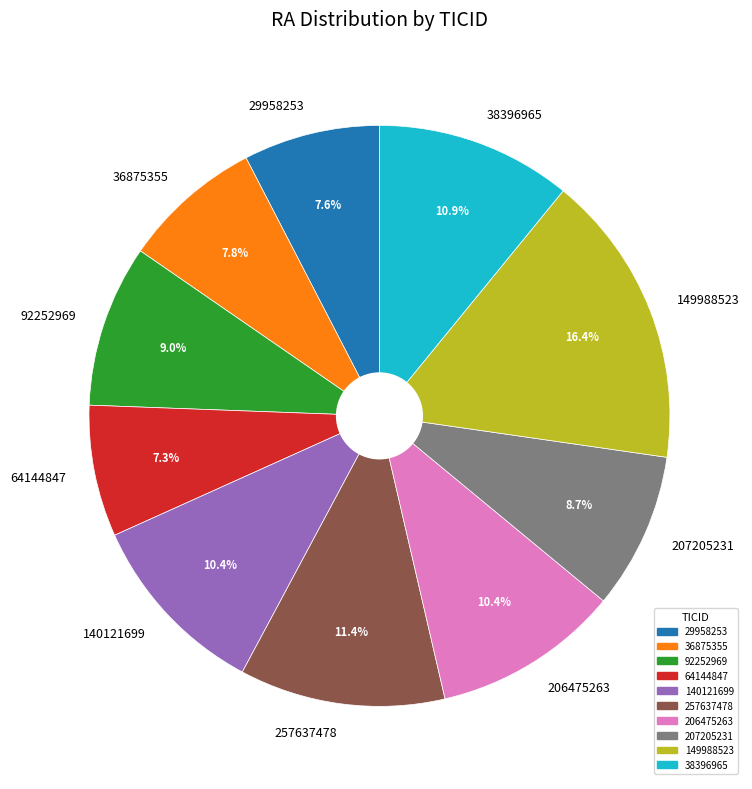

To the nearest percent, what is the average slice percentage?

10%